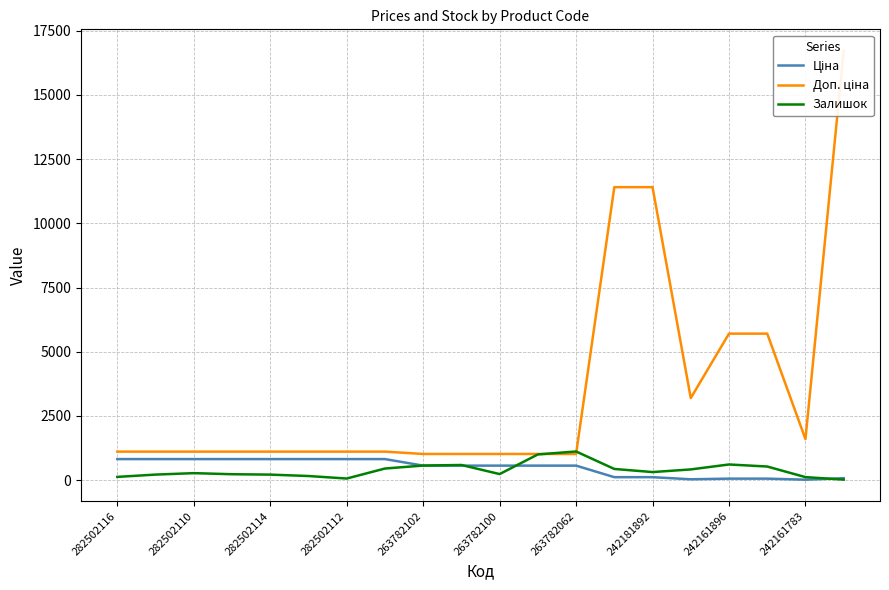

What value does the Ціна series have at 15?

31.9